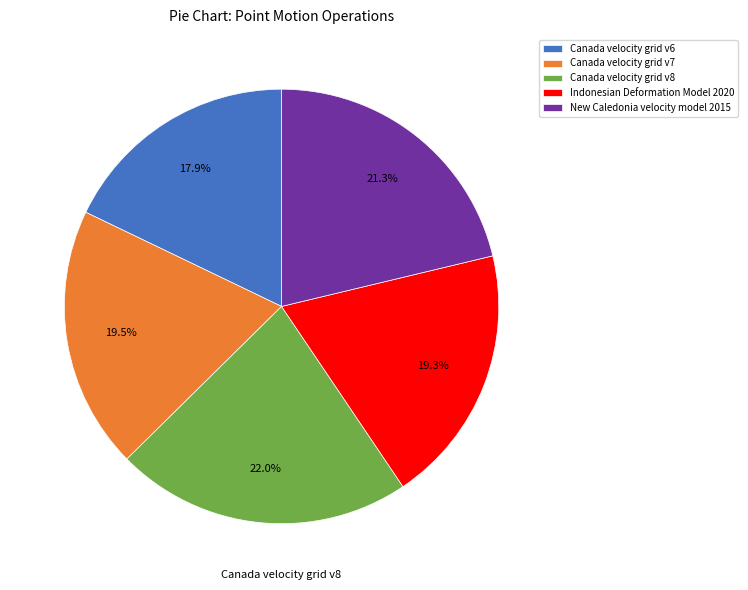

Between Canada velocity grid v7 and Canada velocity grid v8, which is larger?

Canada velocity grid v8